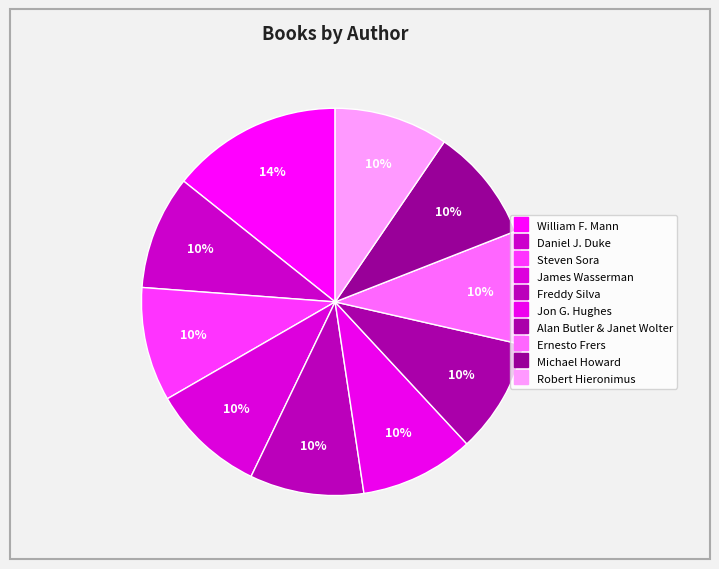

What is the largest slice in the pie chart?

William F. Mann